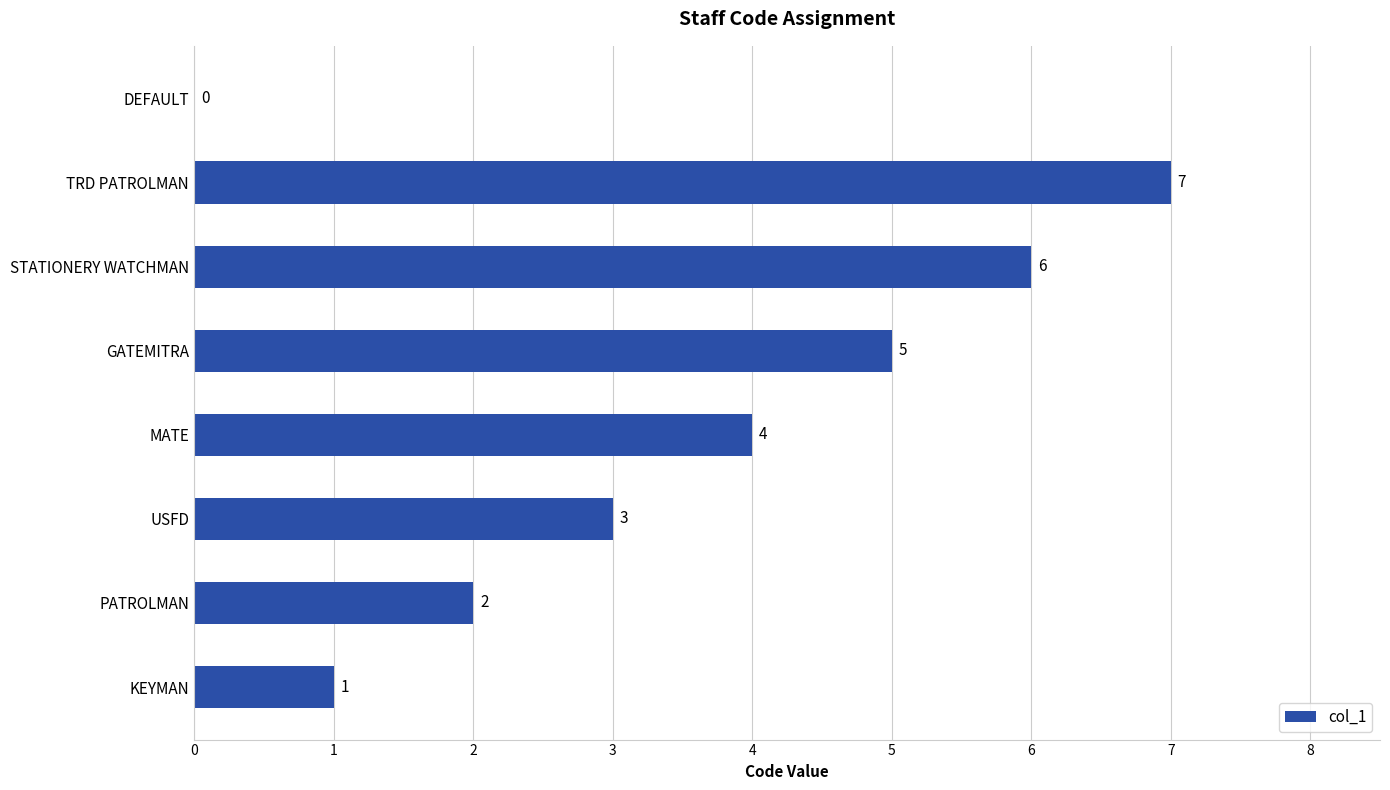

How many categories are shown in the chart?

8